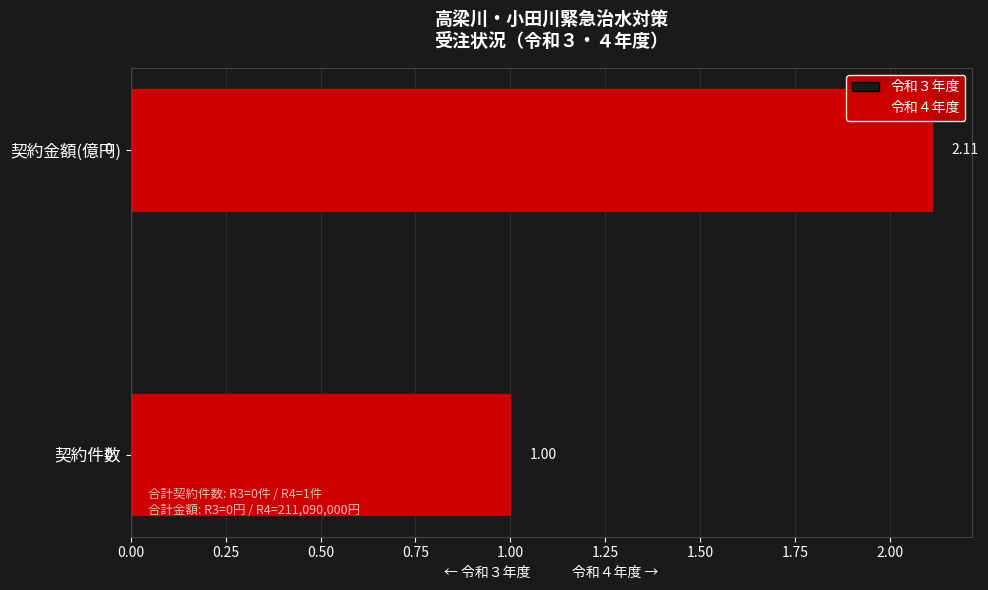

Rank the categories by value from lowest to highest.

契約件数, 契約金額(億円)